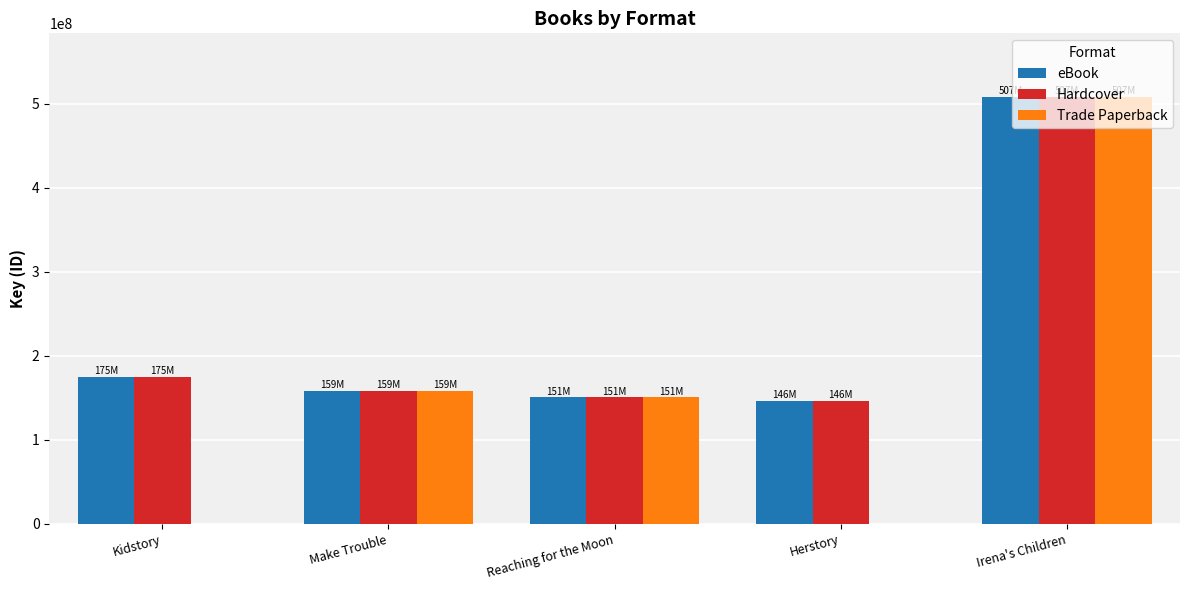

The eBook series shows 146343027 at Herstory. True or false?

True